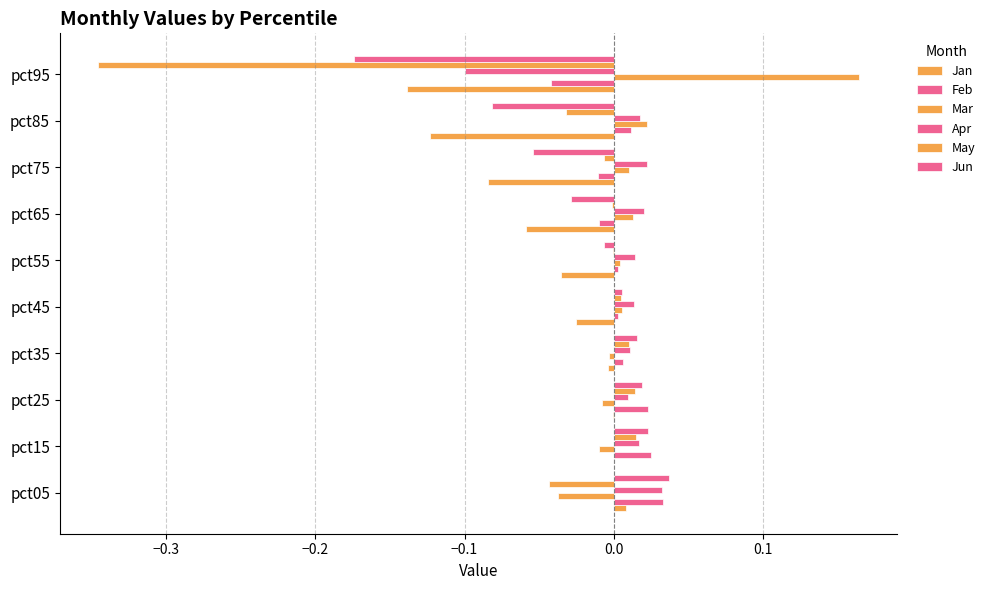

How many distinct data groups are displayed?

6